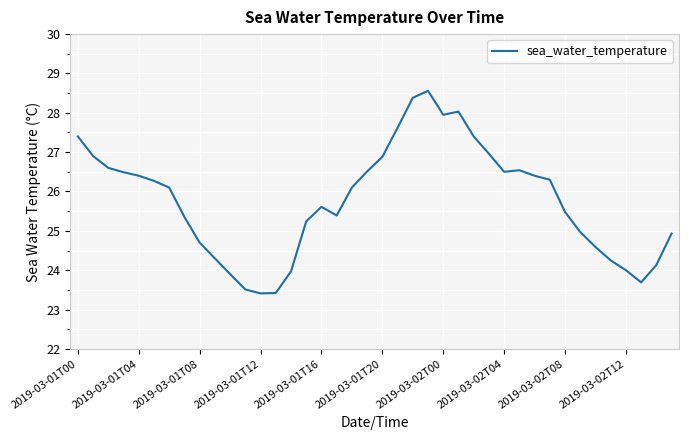

Count the number of values greater than 26.

21